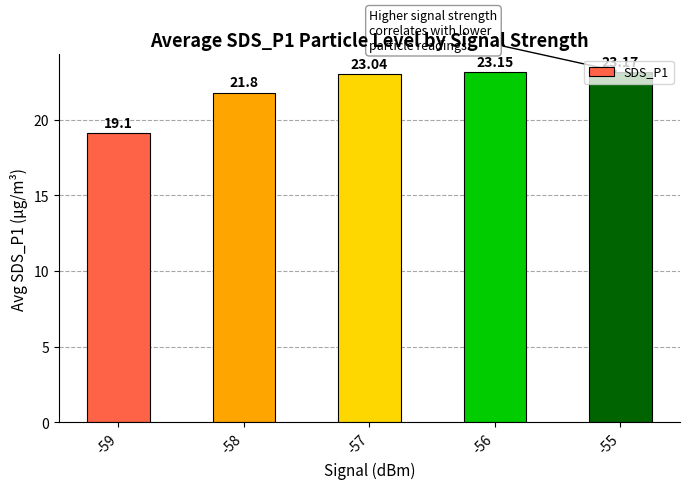

List the labels in order of value, largest first.

-55, -56, -57, -58, -59